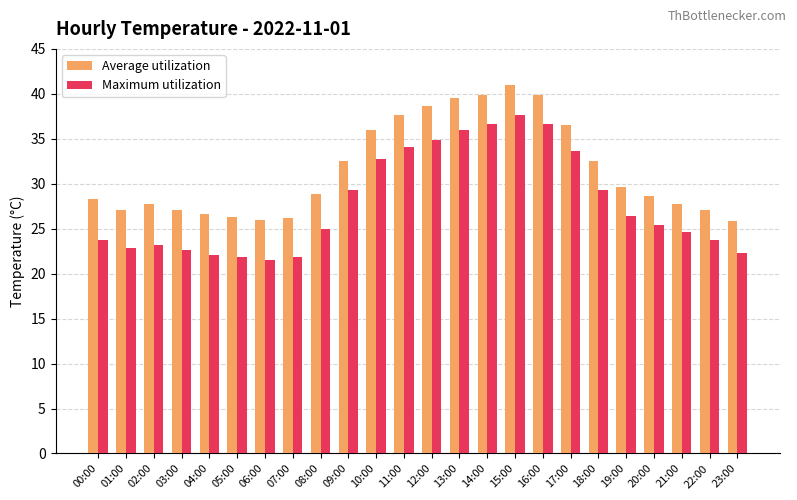

What is the label of the 17th bar from the left?

16:00